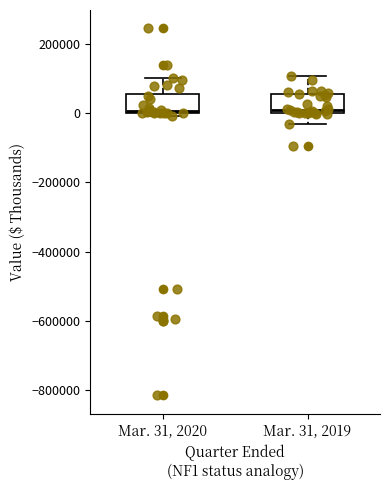

Reading left to right, transcribe this box plot: for each box, give where its median line is, the range the box spans, and where its two whiskers end, as read against the y-axis. The values are not printed on the chart, so give them approximately, as read against the axis.

Mar. 31, 2020: median 0, box 0 to 60000, whiskers 0 (just below the box's lower edge) to 100000
Mar. 31, 2019: median 0 (just above the box's lower edge), box 0 to 60000, whiskers -40000 to 100000